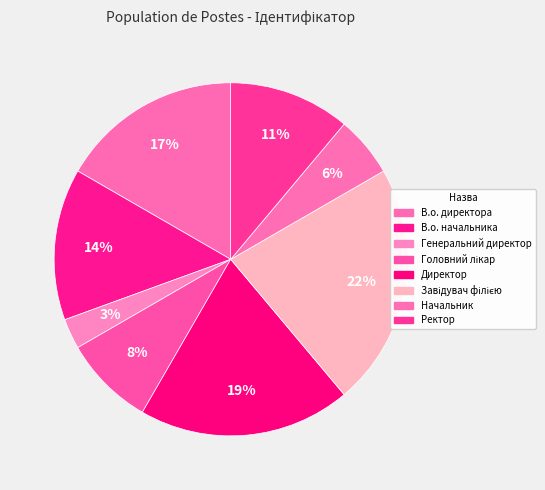

Which slice is the largest?

Завідувач філією